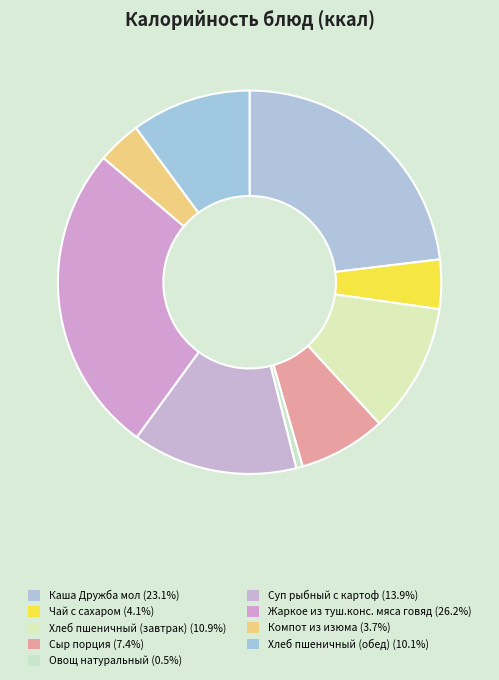

To the nearest percent, what percentage of the pie is Жаркое из туш.конс. мяса говяд?

26%